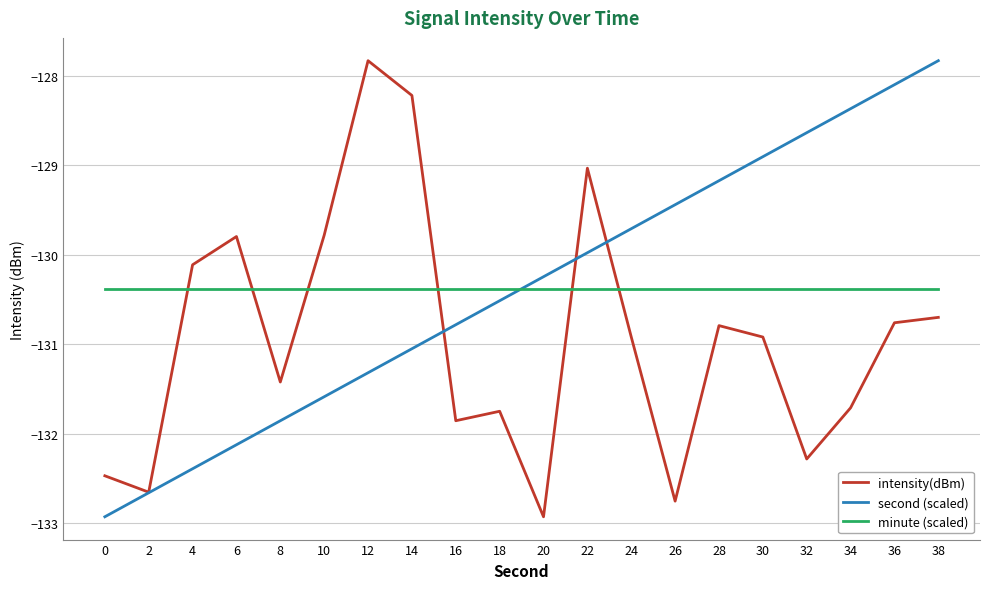

What is the total value across all series at 38?

-388.9